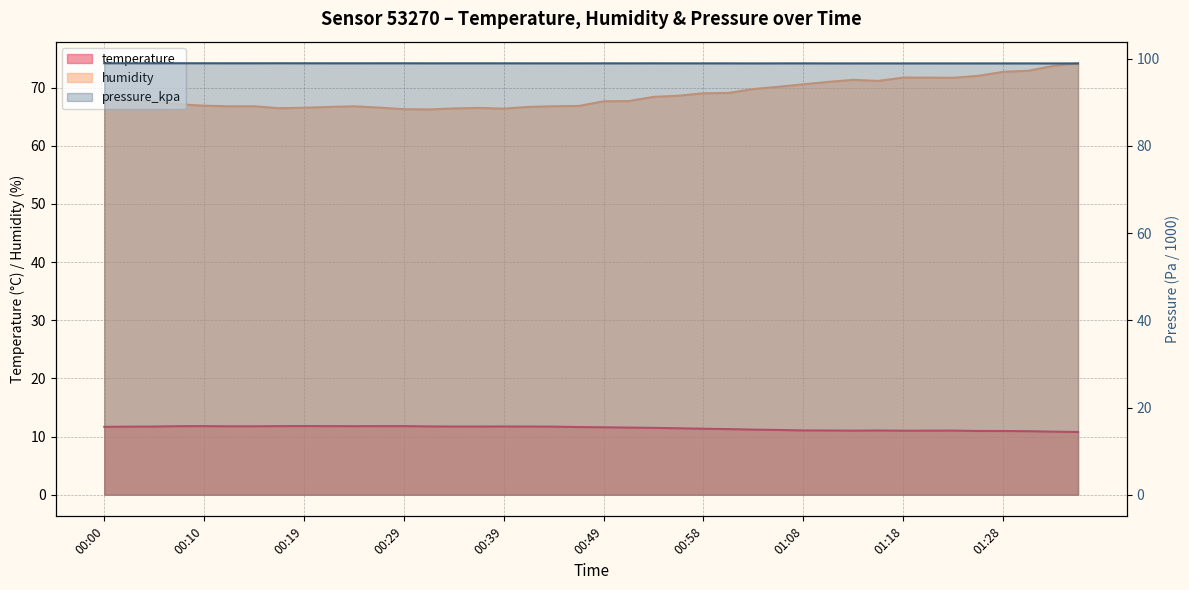

The pressure_kpa series shows 31.1 at 00:17. True or false?

False